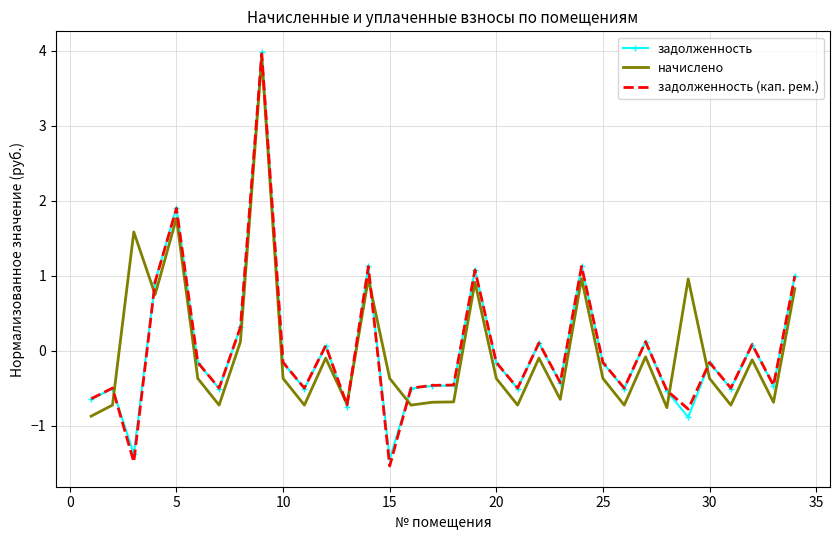

What is the highest value of the задолженность series?

4.0